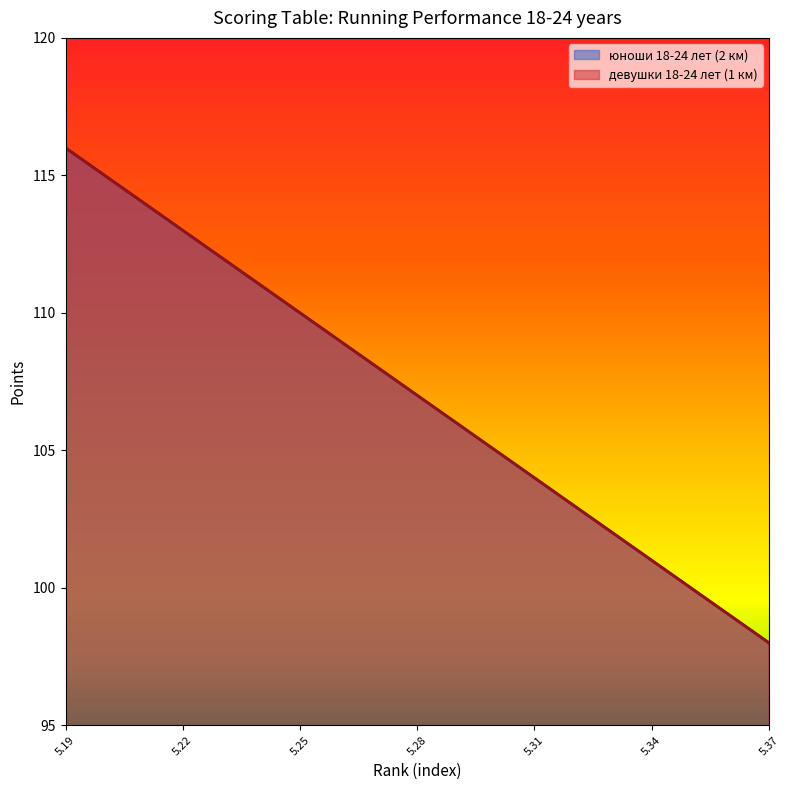

At how many categories does at least one series exceed 105?

11